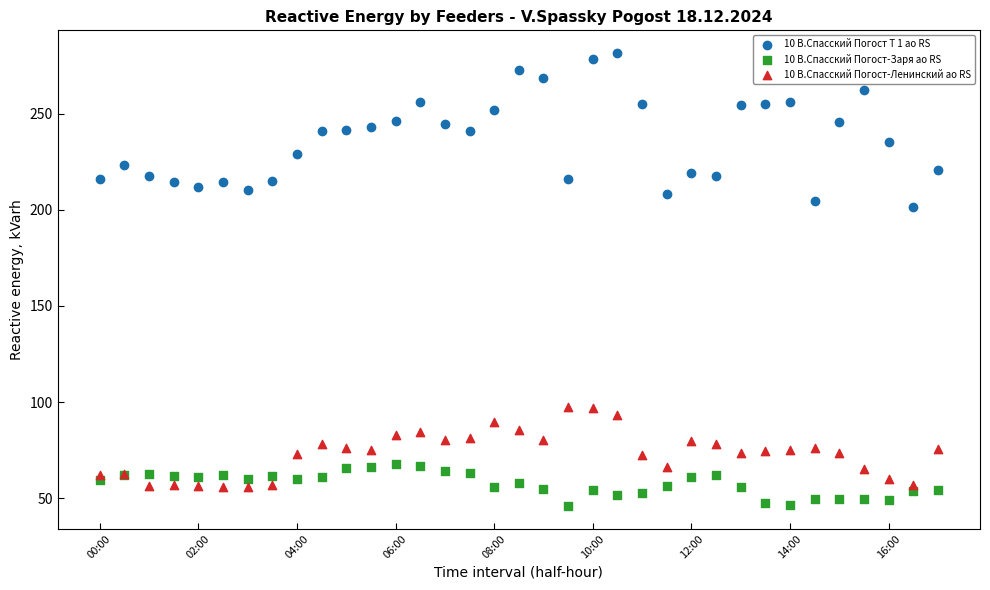

What are all the series names shown in the legend?

10 В.Спасский Погост Т 1 ао RS, 10 В.Спасский Погост-Заря ао RS, 10 В.Спасский Погост-Ленинский ао RS